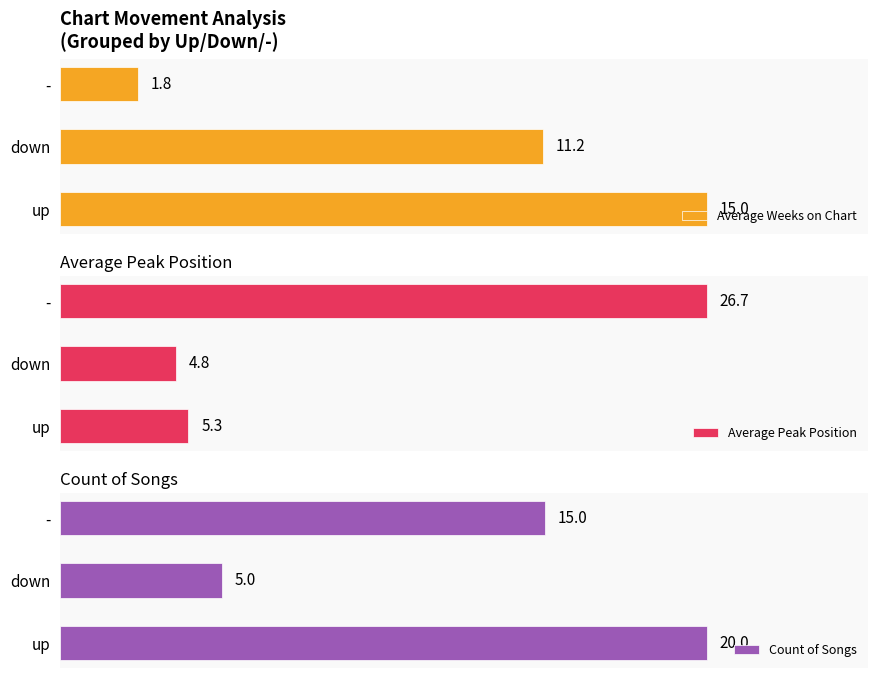

At which label is Average Weeks on Chart closest to 8?

down